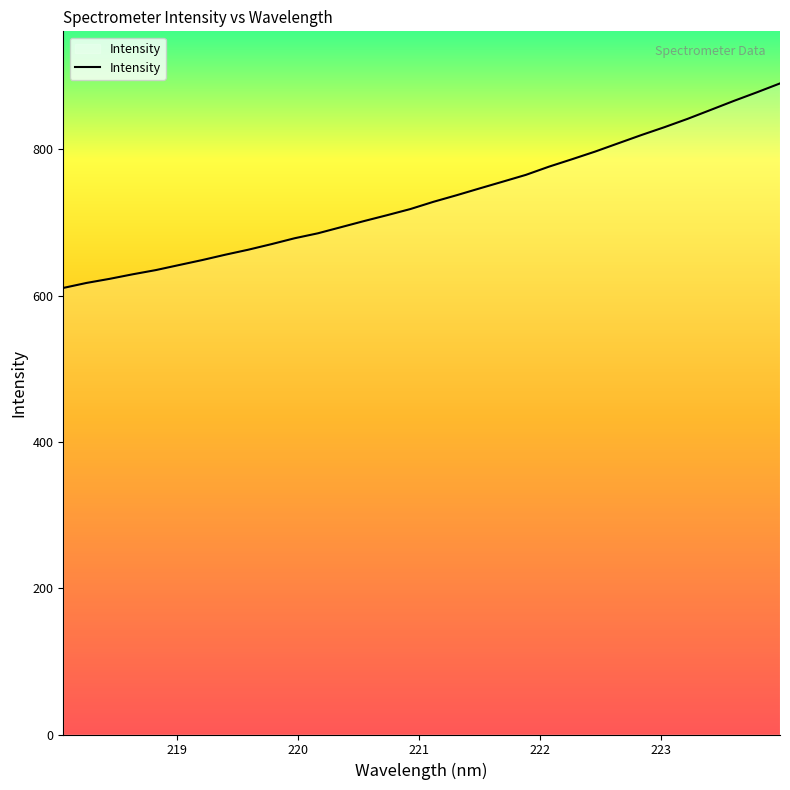

What is the minimum value shown in the chart?

610.6